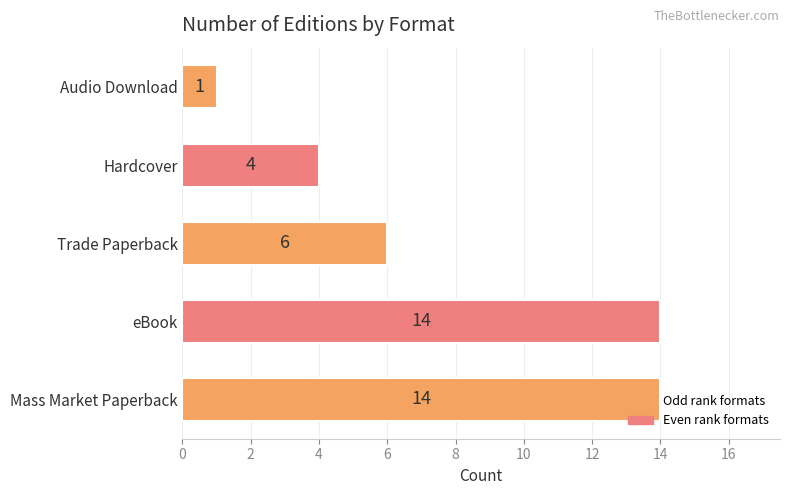

What is the difference between the maximum and minimum values?

13